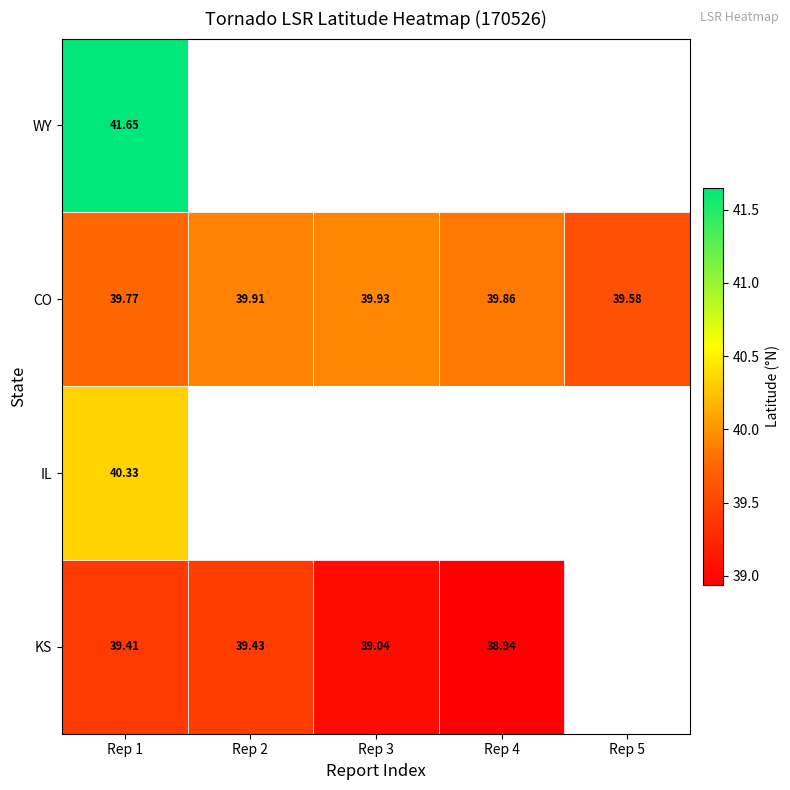

Rank the series at Rep 1 from highest to lowest value.

WY, IL, CO, KS